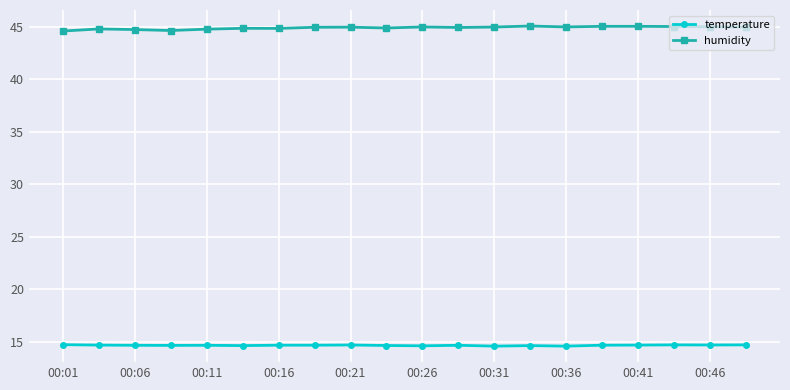

Which series has the largest range (max minus min)?

humidity